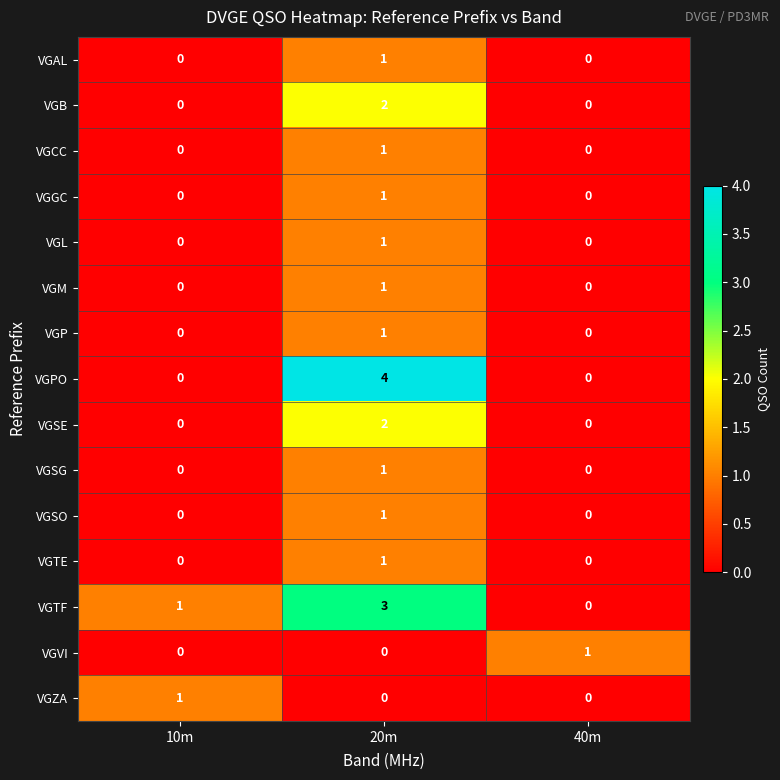

Count the number of data series in this chart.

15